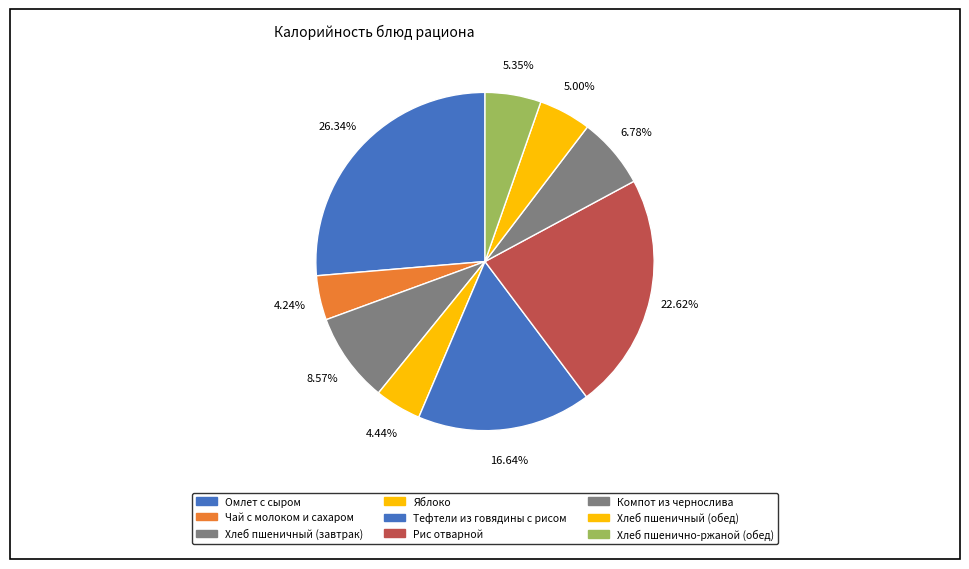

Count the number of slices in the pie.

9